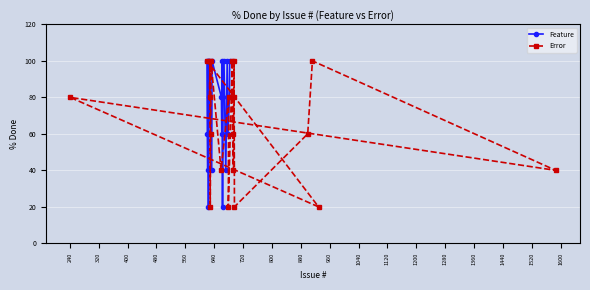

What is the value of the Error point at the 16th from the left?

20